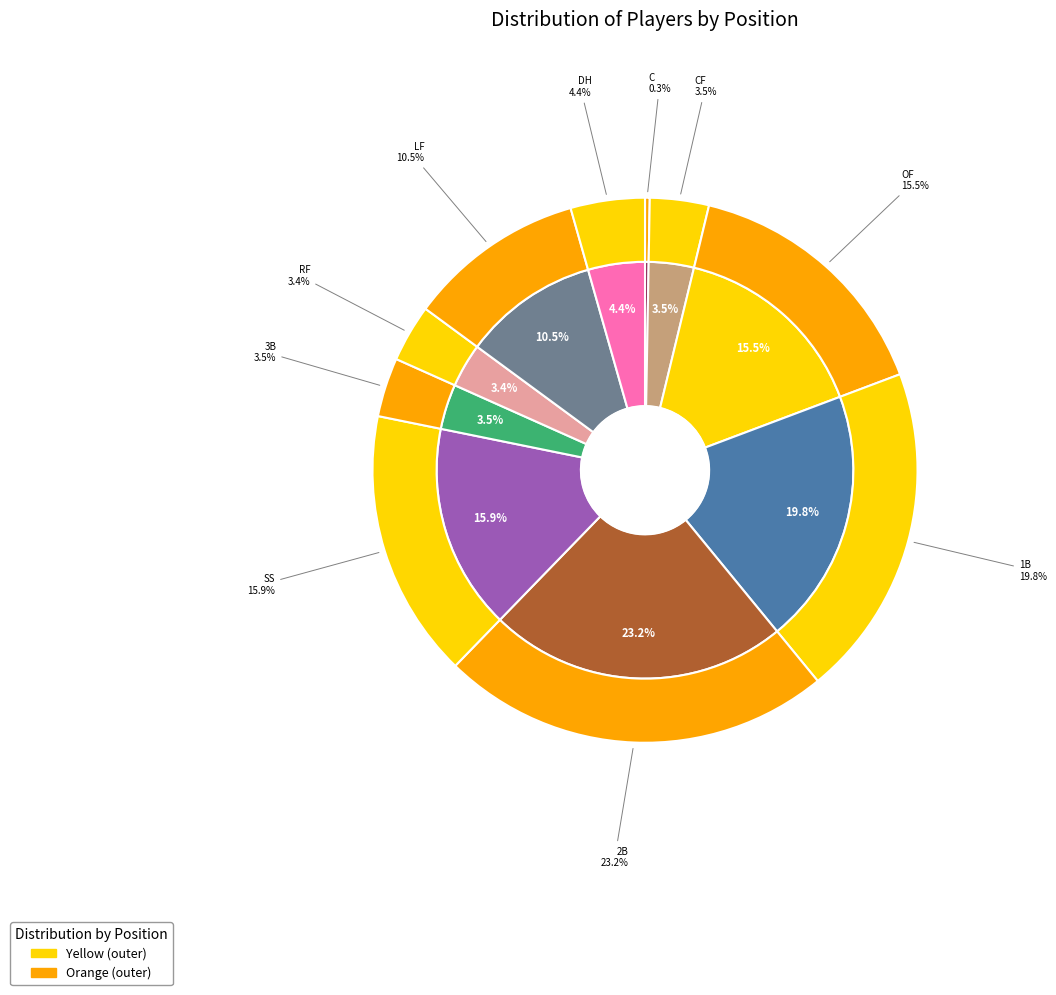

Which has a higher value, CF or OF?

OF